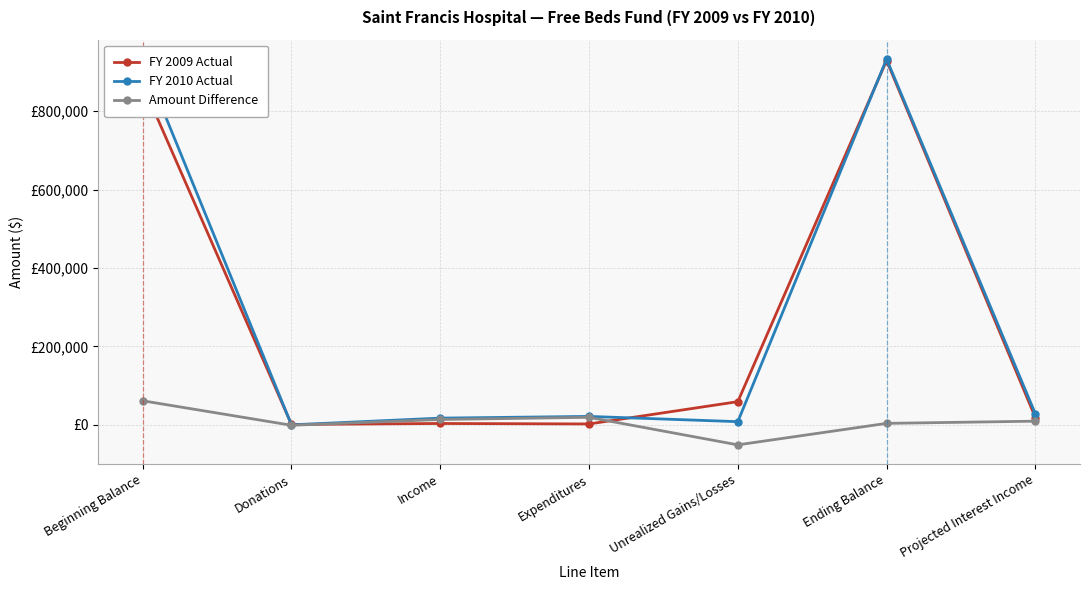

In FY 2010 Actual, how many points are higher than both neighbors (excluding endpoints)?

2